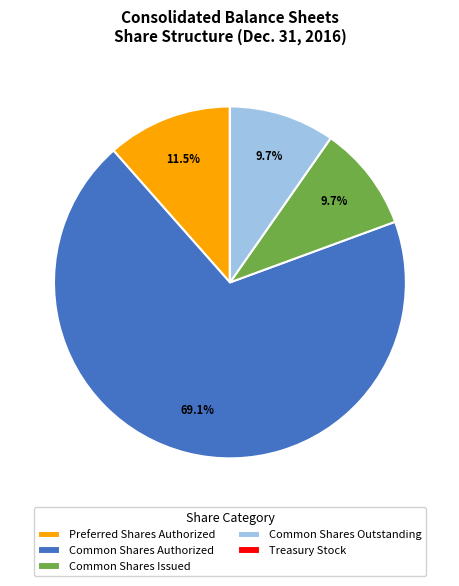

Is there a majority slice in this chart?

Yes